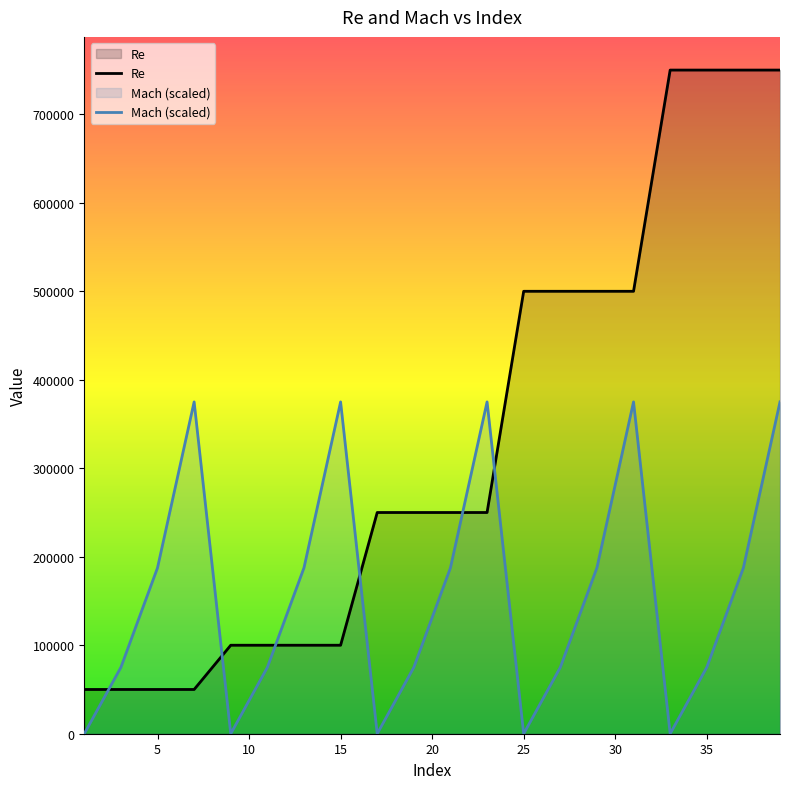

How many lines are shown in the chart?

2